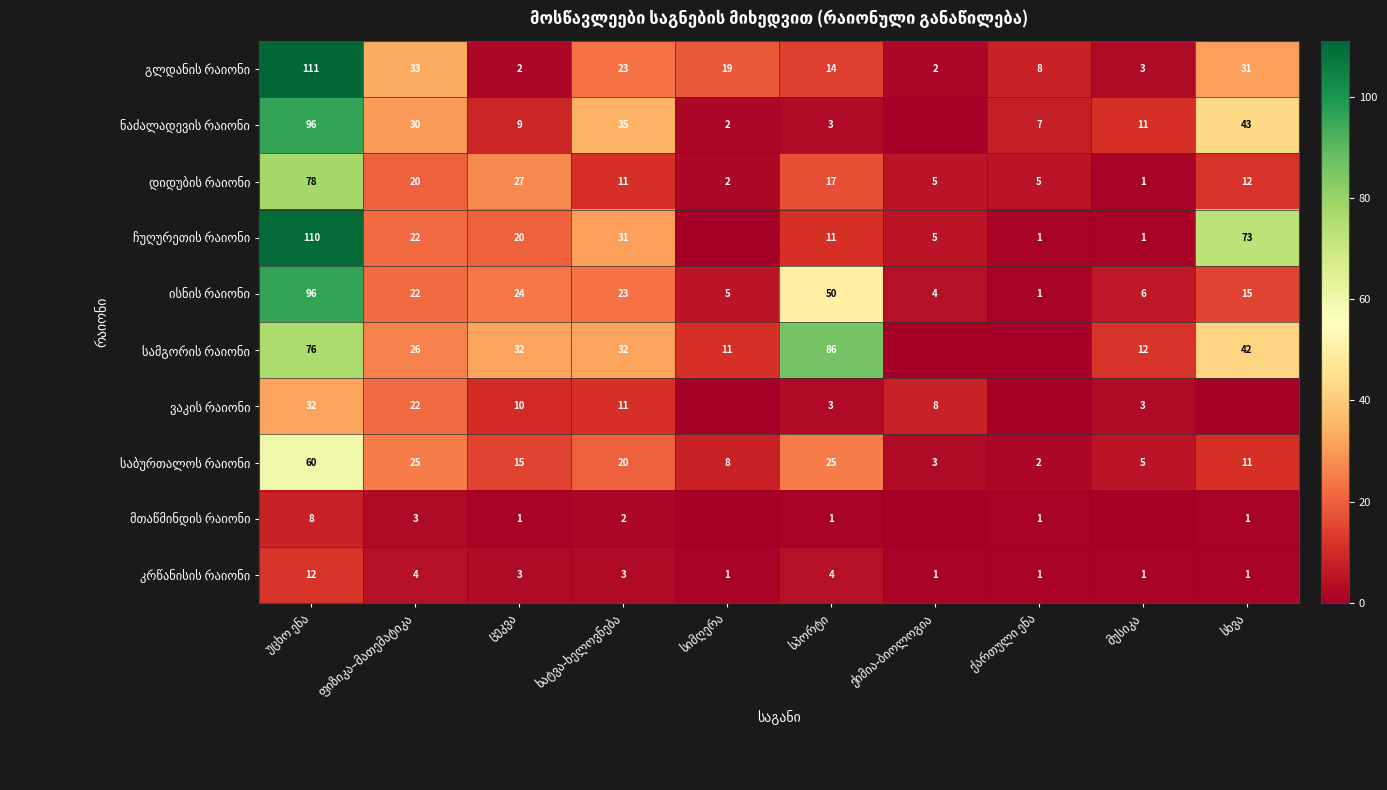

Which series has the largest range (max minus min)?

ჩუღურეთის რაიონი